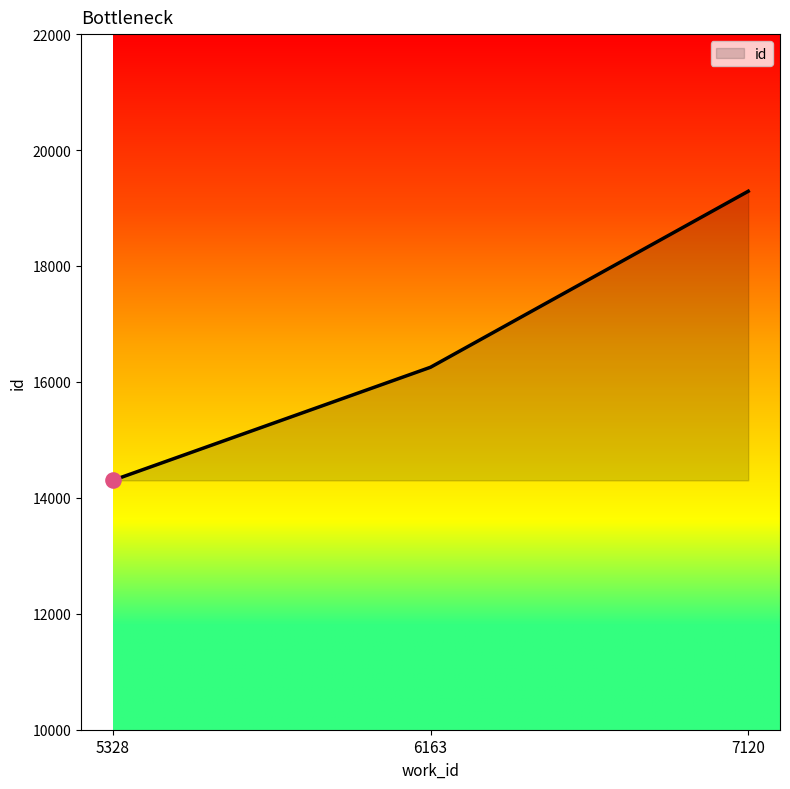

What is the ratio of the value at 7120 to the value at 5328?

1.3